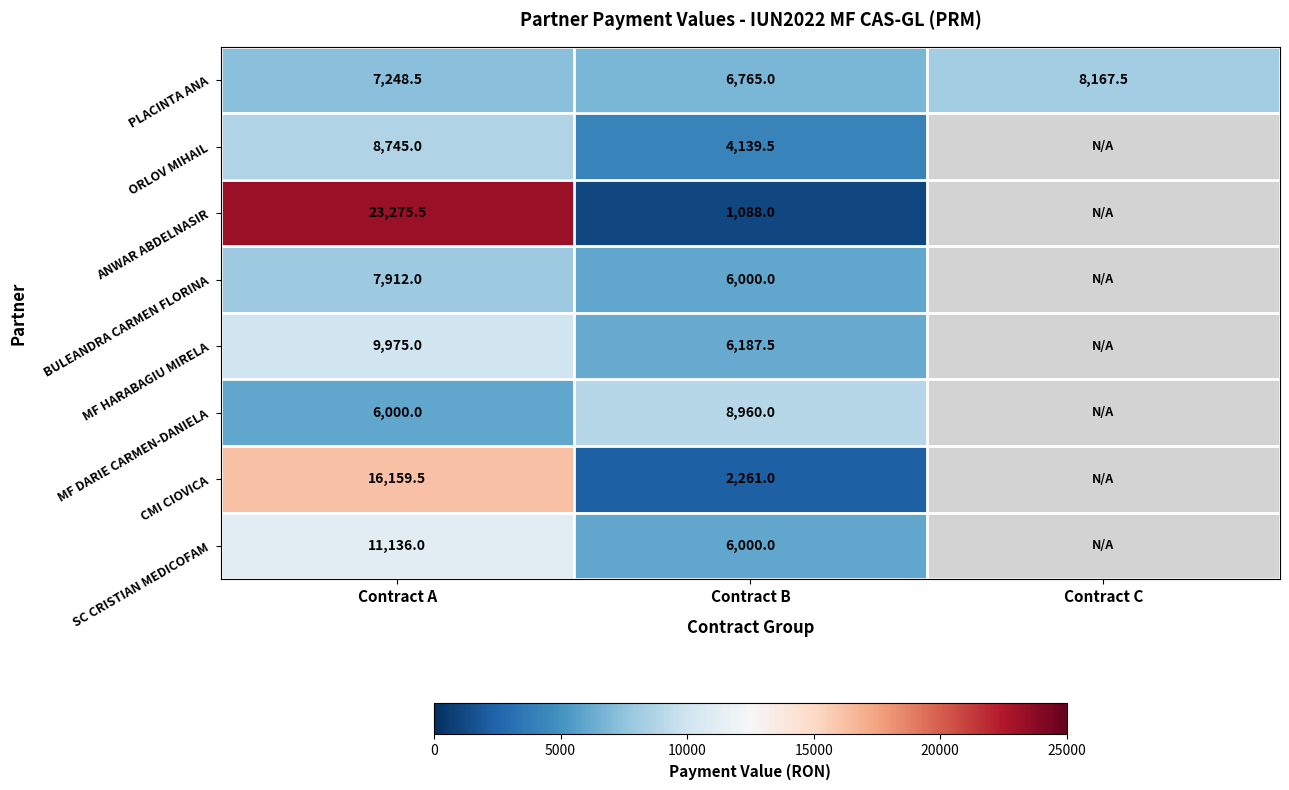

What is the lowest value of the PLACINTA ANA series?

6765.0